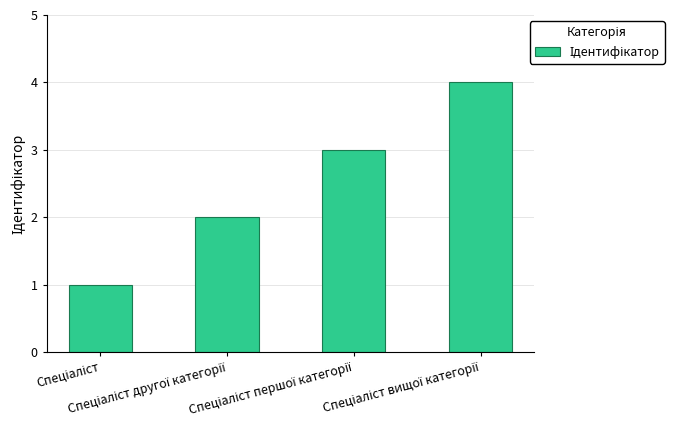

What is the greatest value displayed?

4